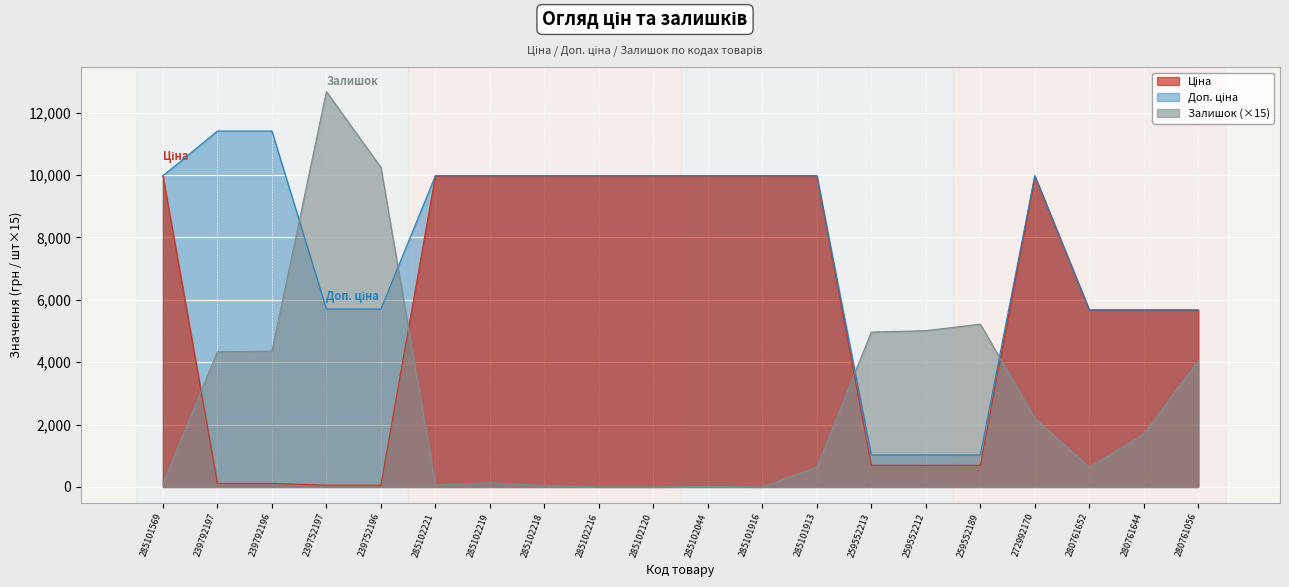

How many lines are shown in the chart?

3